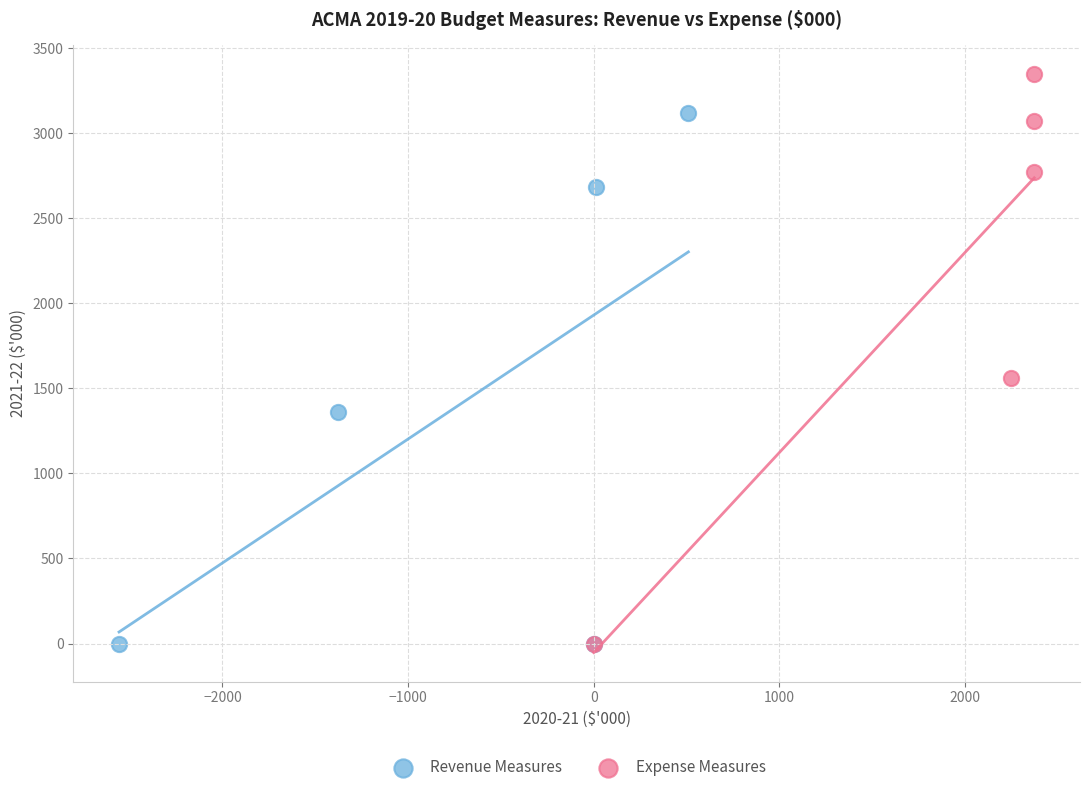

Which series reaches the maximum Y coordinate?

Expense Measures